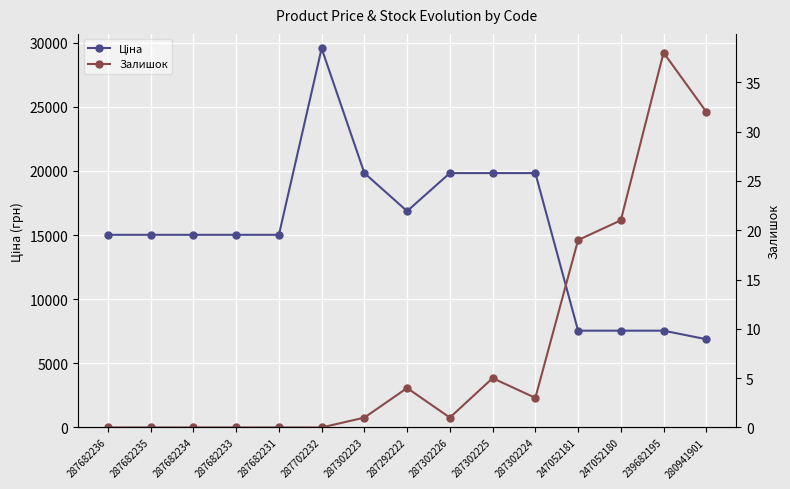

At which label does Ціна first exceed 15019?

287682236